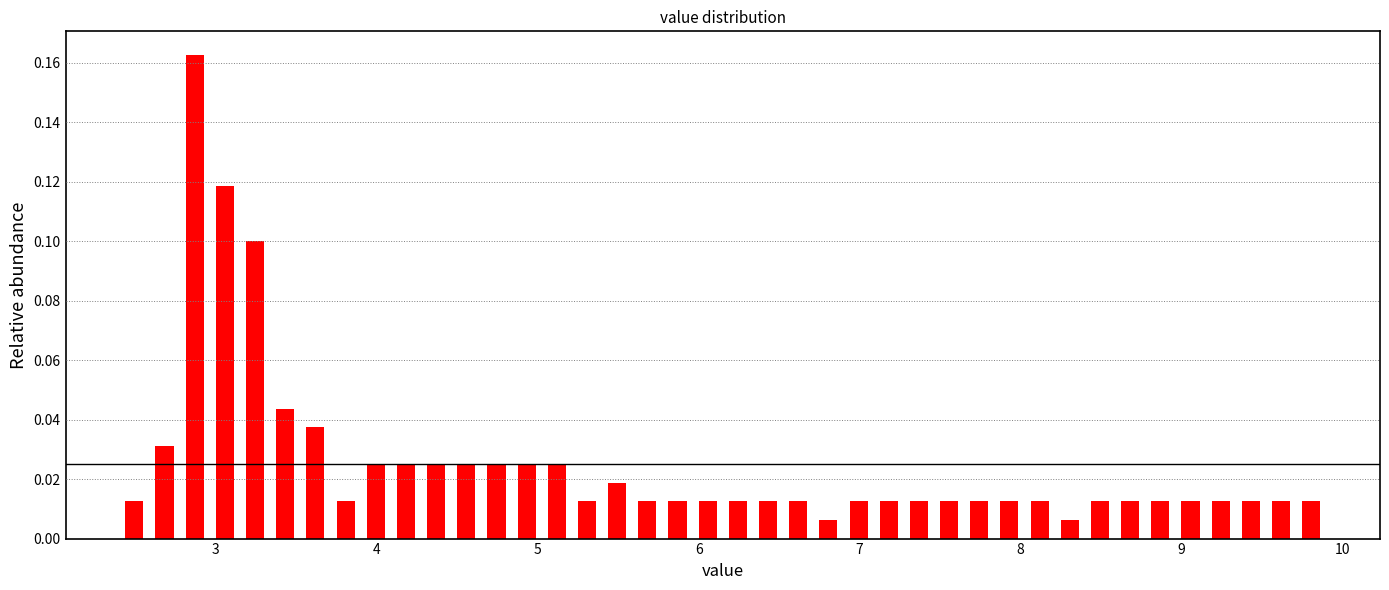

Around what value on the x-axis is the tallest bar? Give the approximate position of its centre, as read against the axis.

2.9